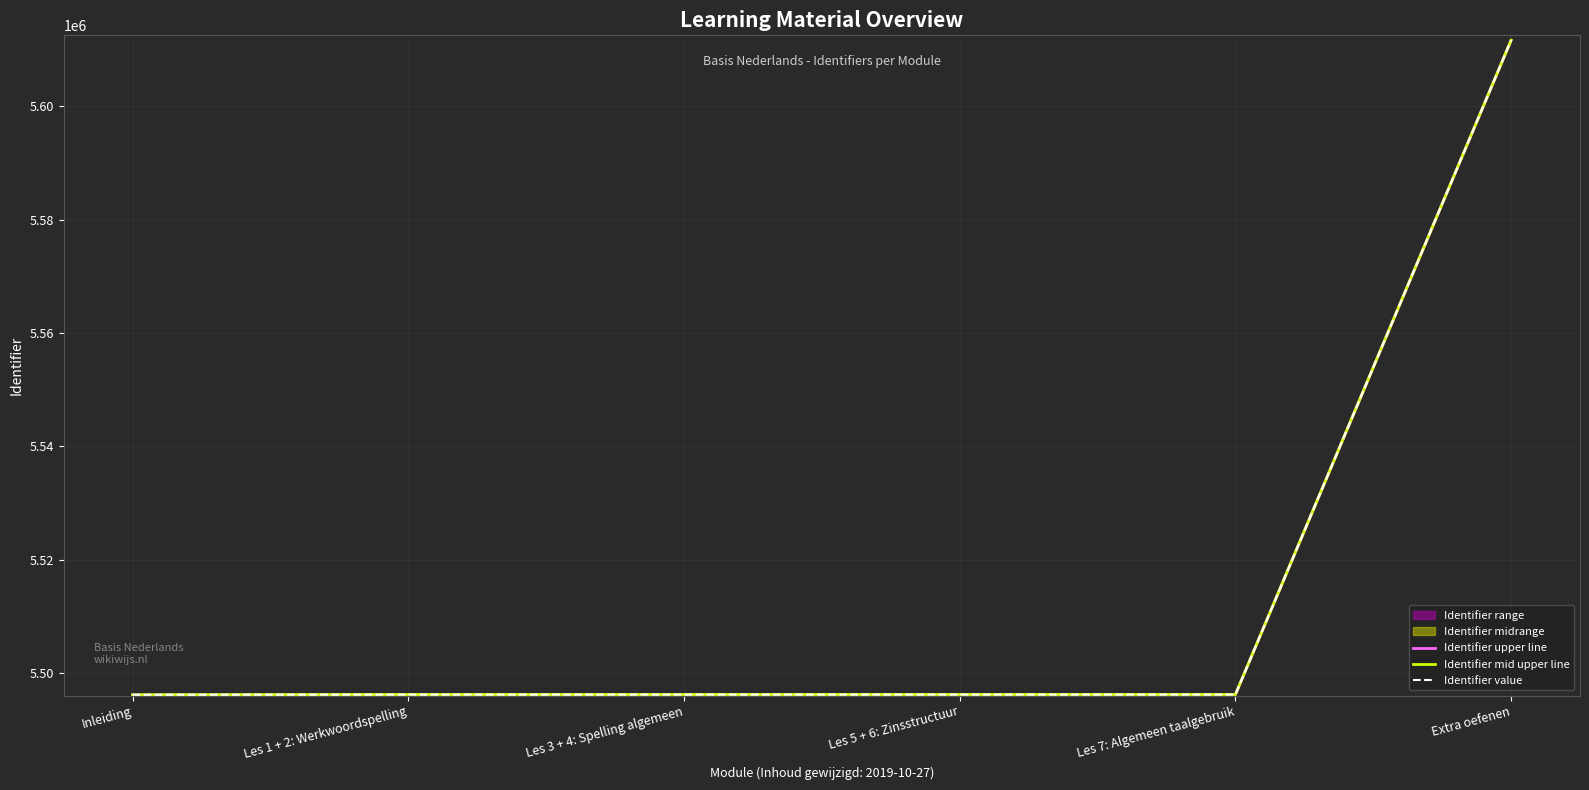

At which label does Identifier mid upper line reach its minimum?

Inleiding